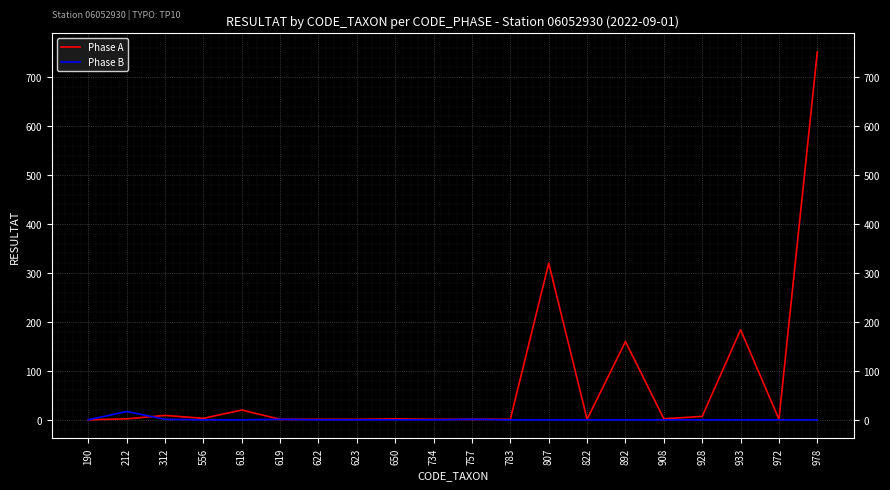

At which label is Phase A closest to 376?

807